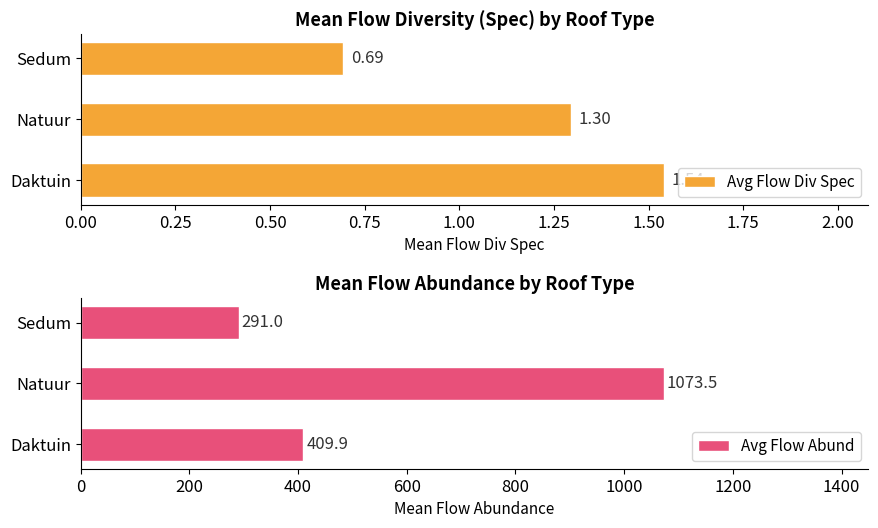

Rank the categories by Avg Flow Div Spec value from highest to lowest.

Daktuin, Natuur, Sedum